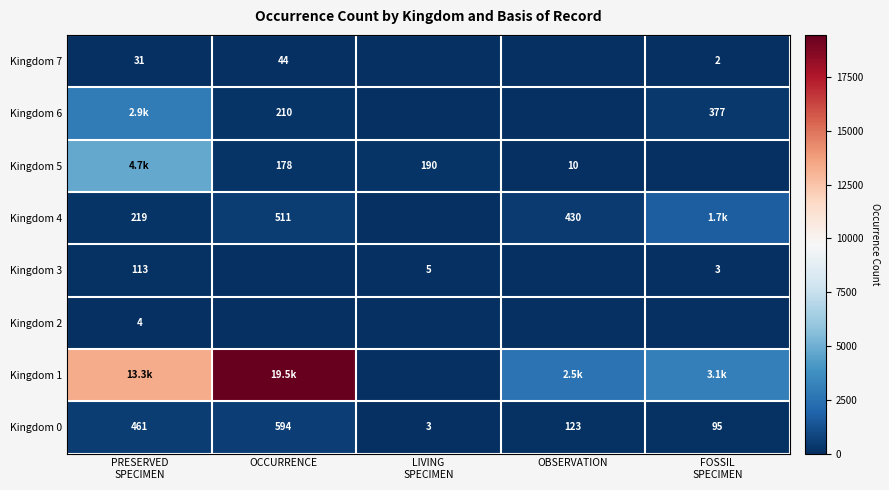

True or false: Kingdom 5 has a value of 178 at OCCURRENCE.

True